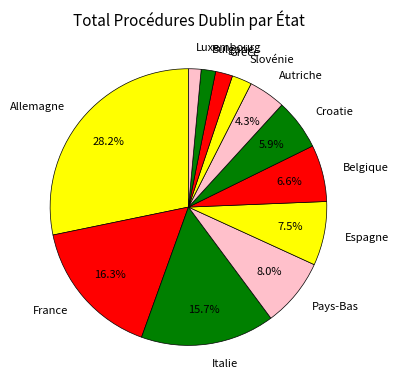

How many slices are in this pie chart?

12